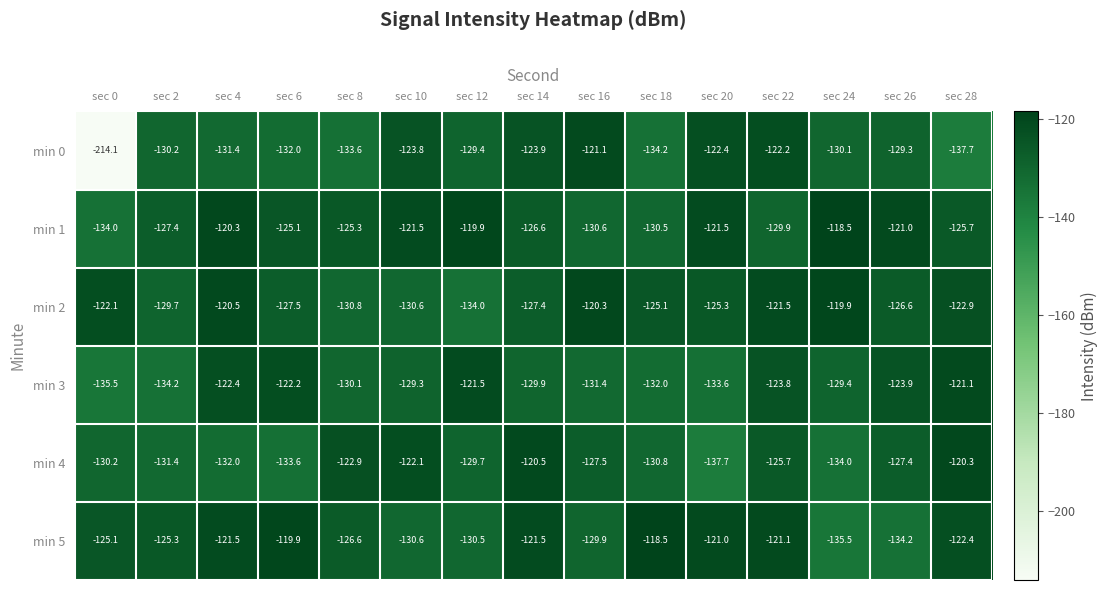

Which series has the largest range (max minus min)?

min 0